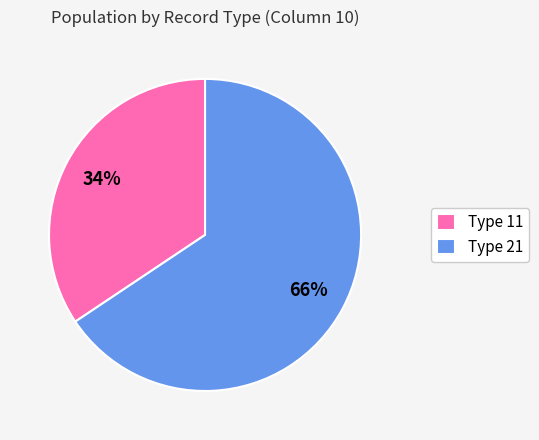

Combined, do Type 21 and Type 11 account for over 50%?

Yes